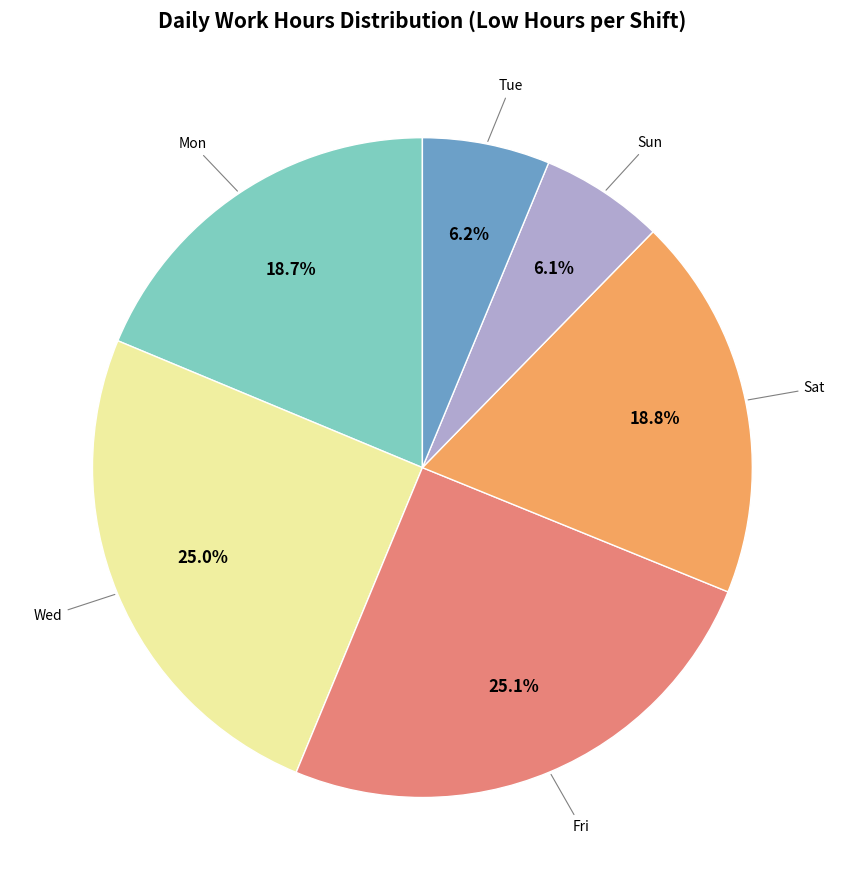

To the nearest percent, what is the average slice percentage?

17%